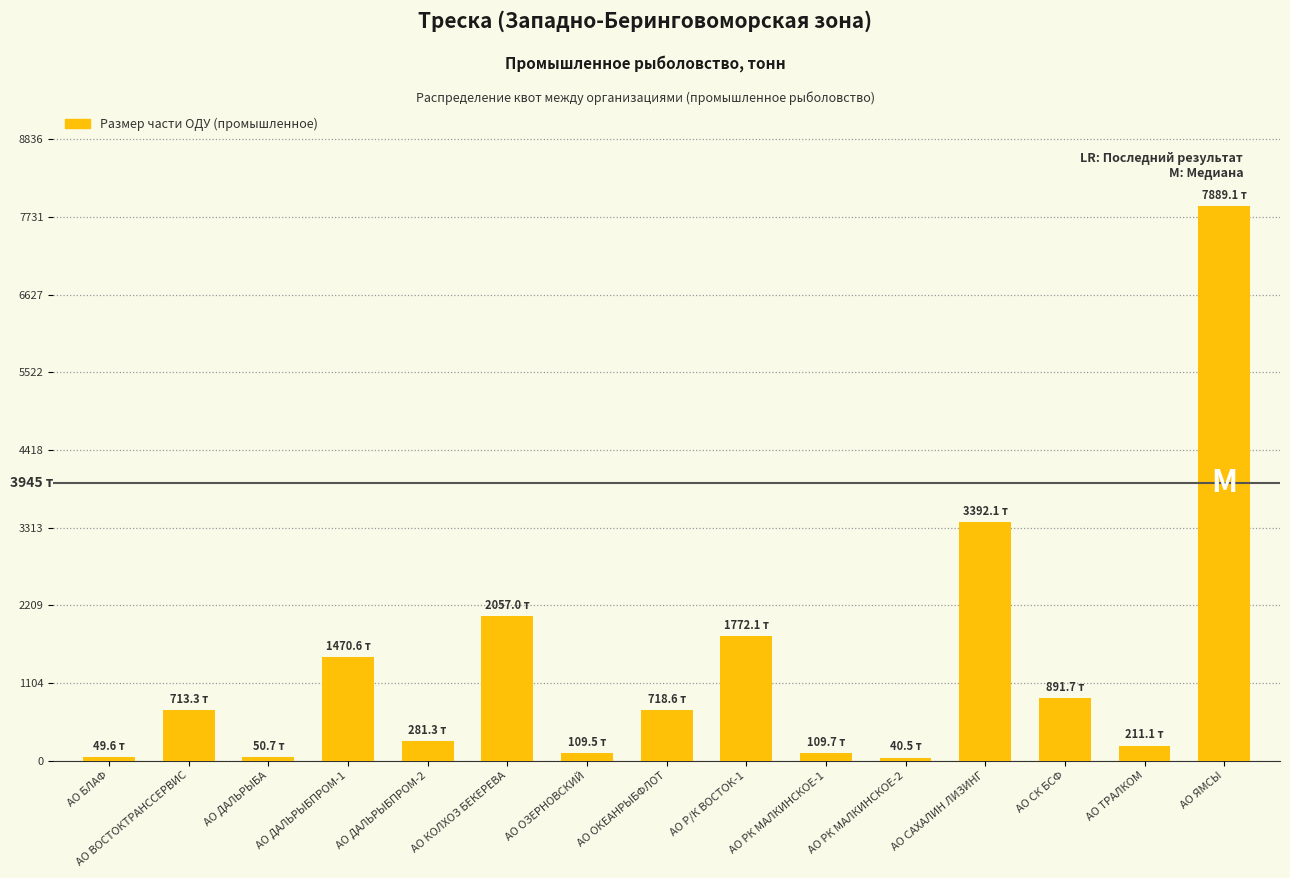

What position from the right is АО ОКЕАНРЫБФЛОТ?

8